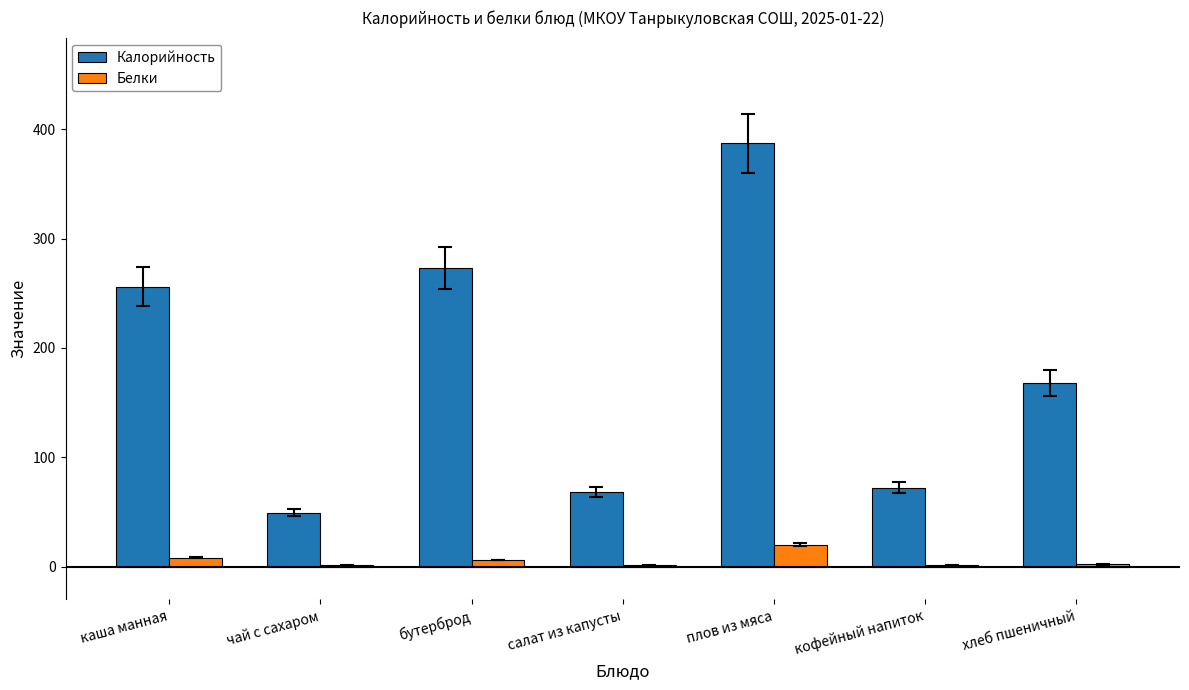

Count the number of categories in the chart.

7